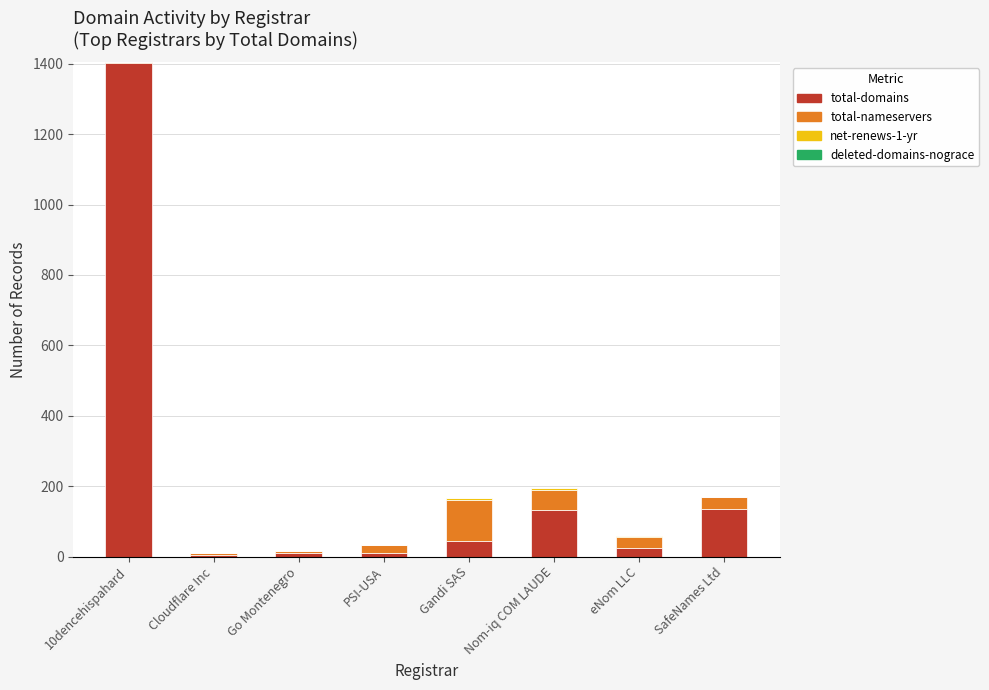

At which label is total-domains closest to 704?

SafeNames Ltd